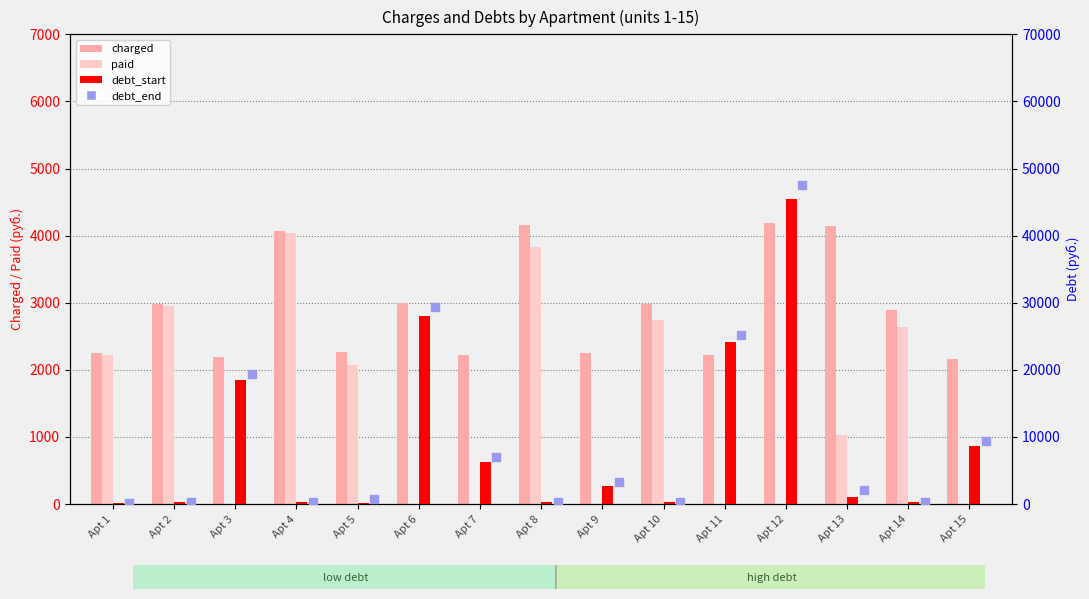

At which category is the sum across all series the highest?

Apt 12